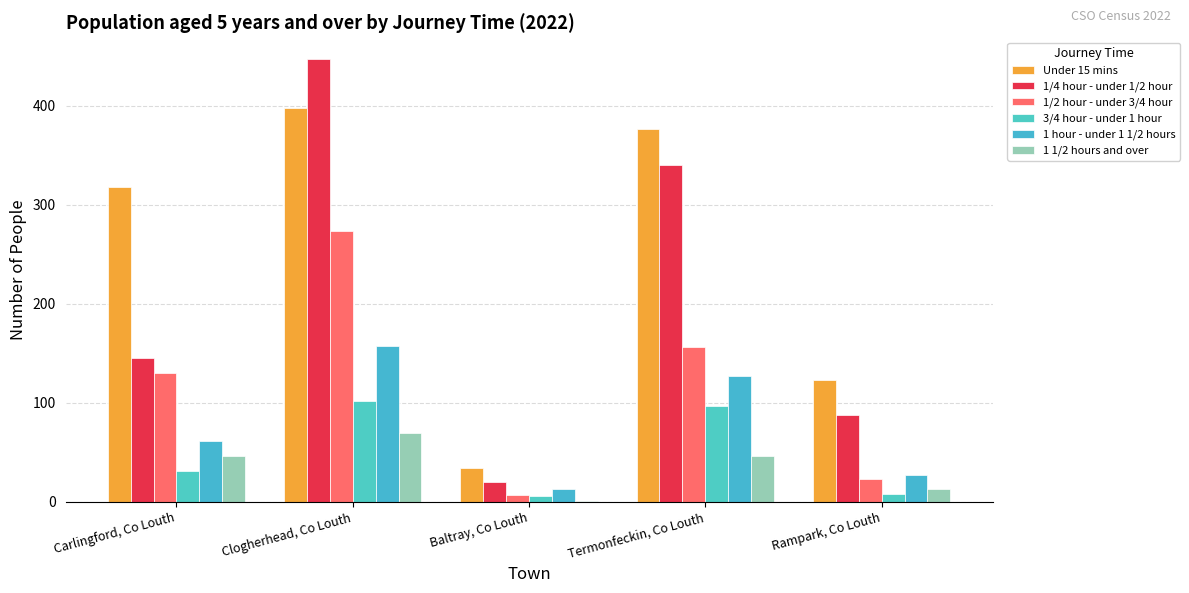

How many data points does each series have?

5